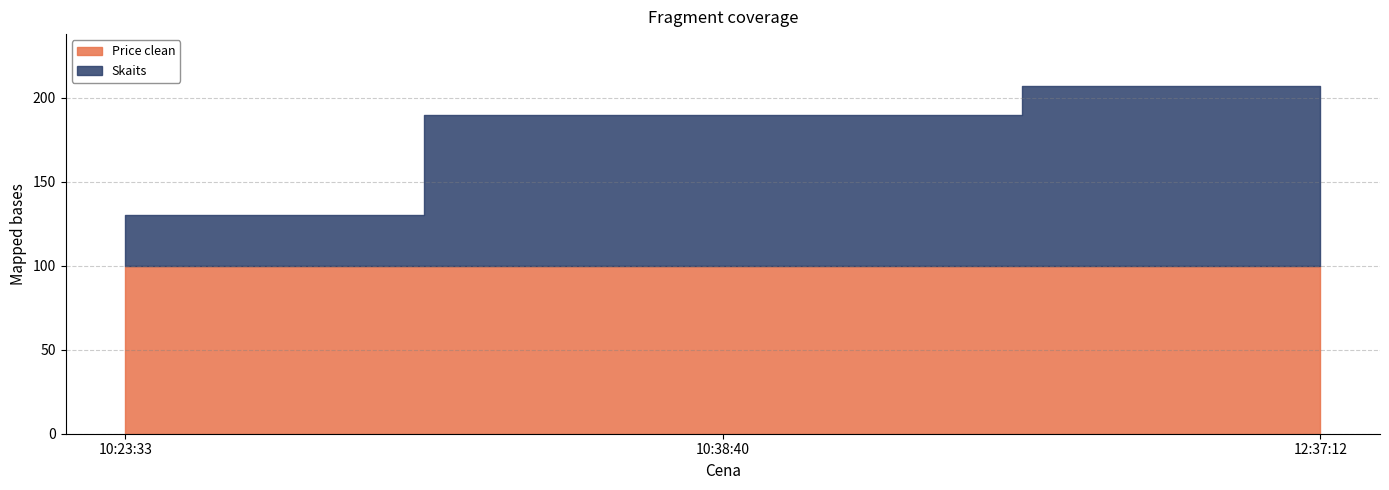

How many data points in Skaits are less than 90?

1